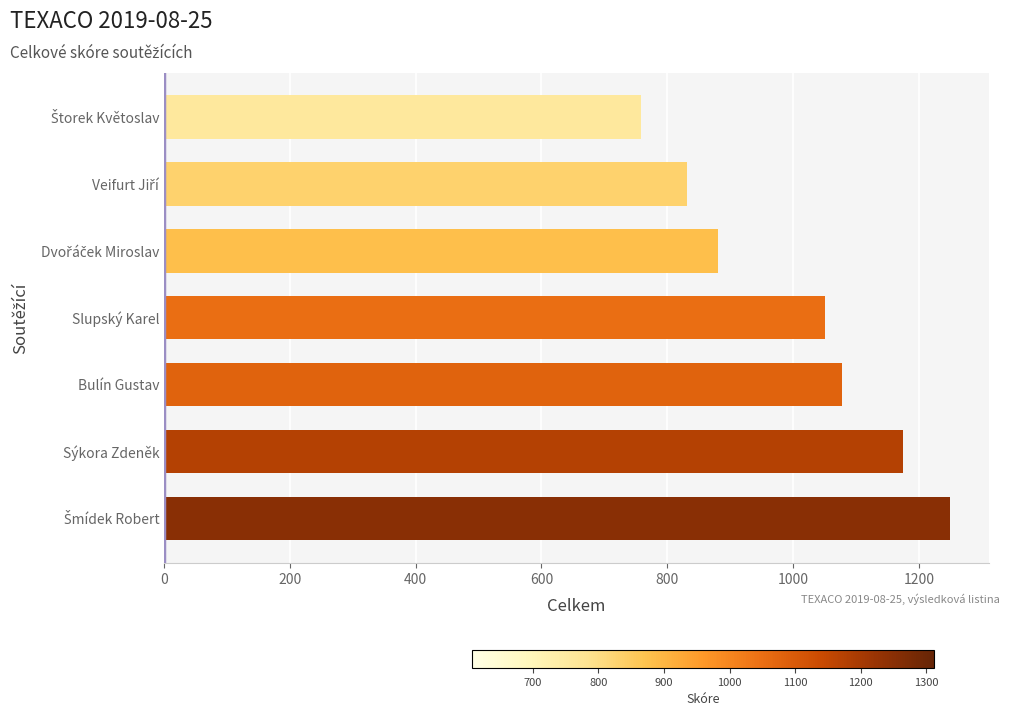

True or false: the data shows 490 at Sýkora Zdeněk.

False